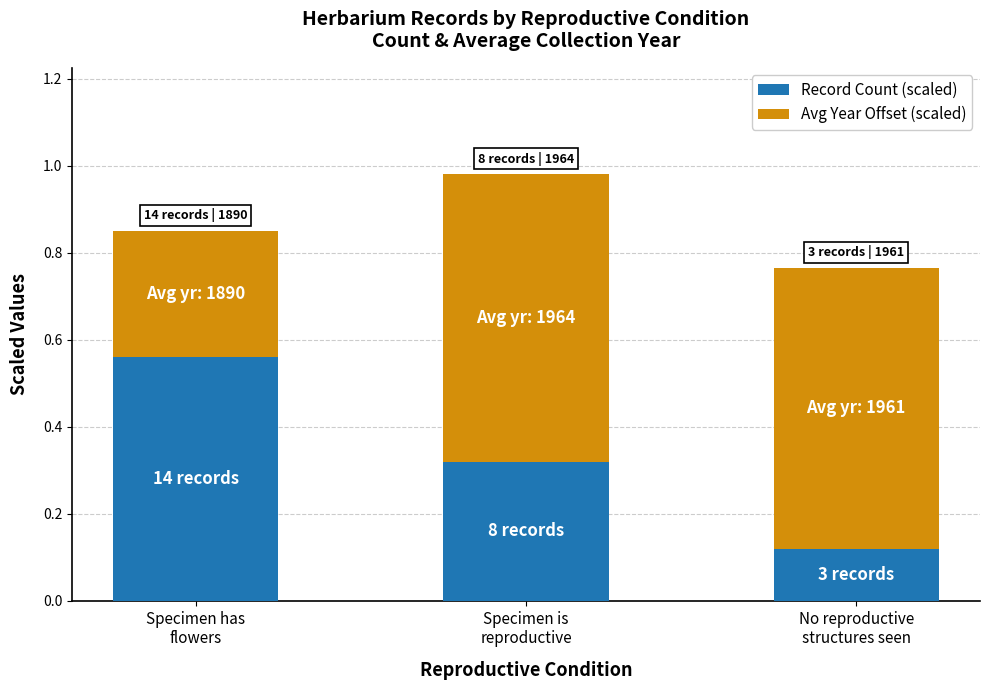

What are all the series names shown in the legend?

Record Count (scaled), Avg Year Offset (scaled)